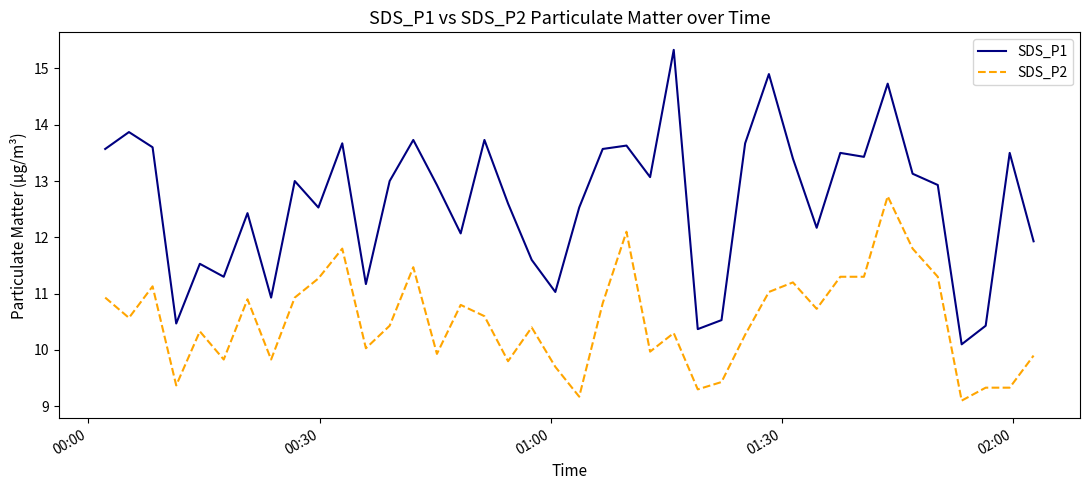

What is the minimum value shown in the chart?

9.1